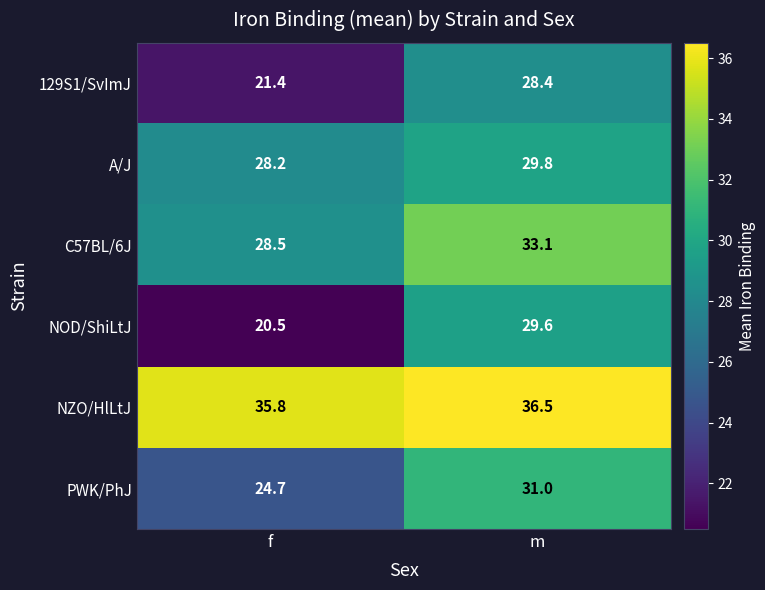

Reading left to right, extract all data points from this chart.

129S1/SvImJ: f=21.4	m=28.4
A/J: f=28.2	m=29.8
C57BL/6J: f=28.5	m=33.1
NOD/ShiLtJ: f=20.5	m=29.6
NZO/HlLtJ: f=35.8	m=36.5
PWK/PhJ: f=24.7	m=31.0